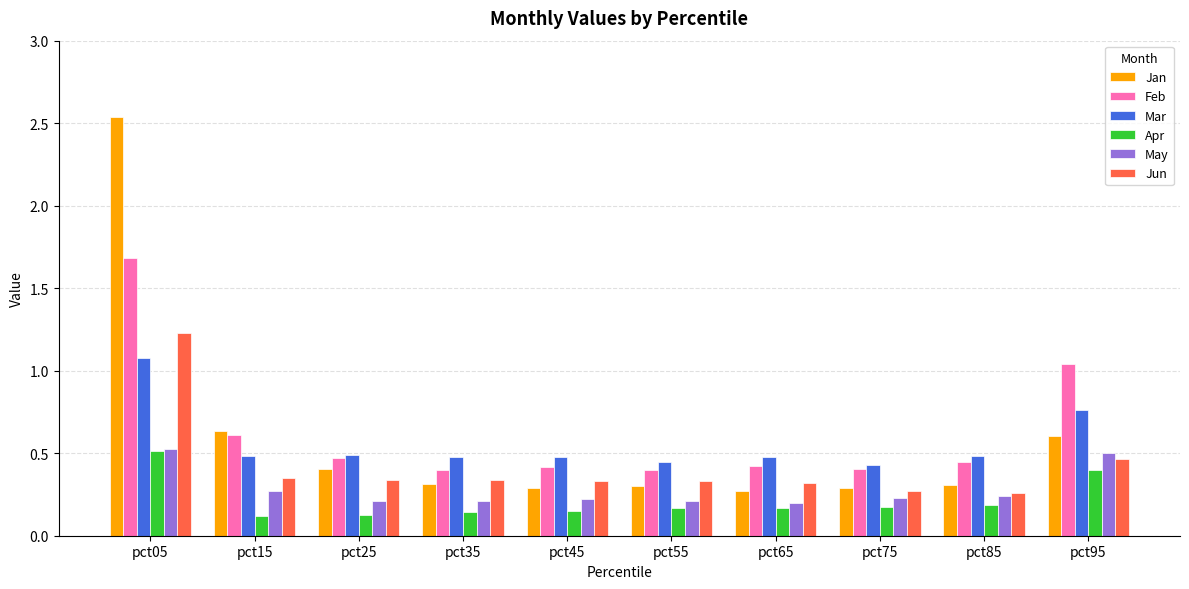

What is the total value across all series at pct35?

1.9